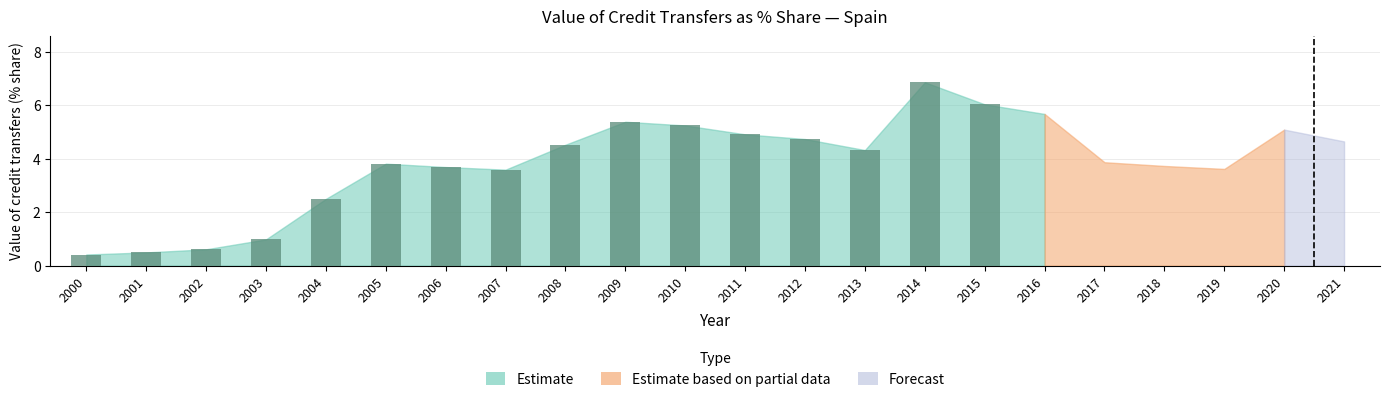

At which category does the chart reach its peak across all series?

2014